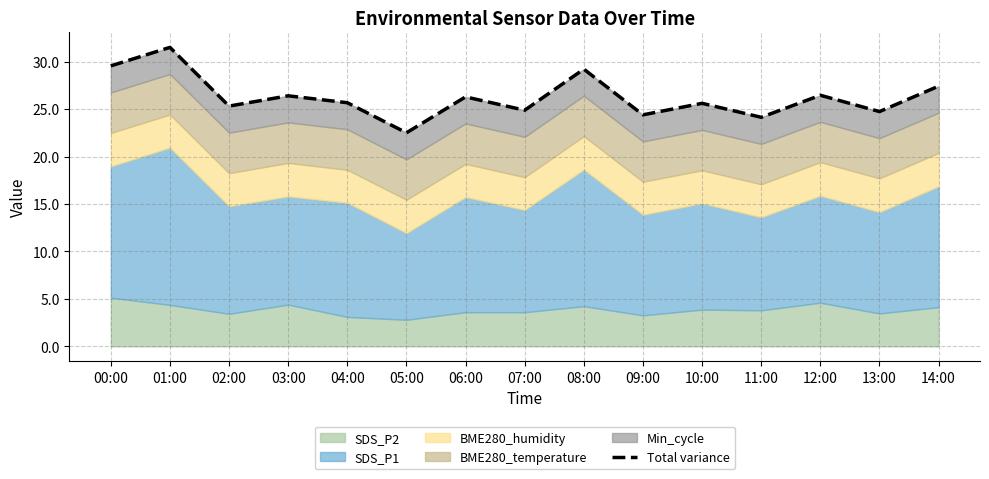

Is it true that the value at 12:00 is 43.8?

False